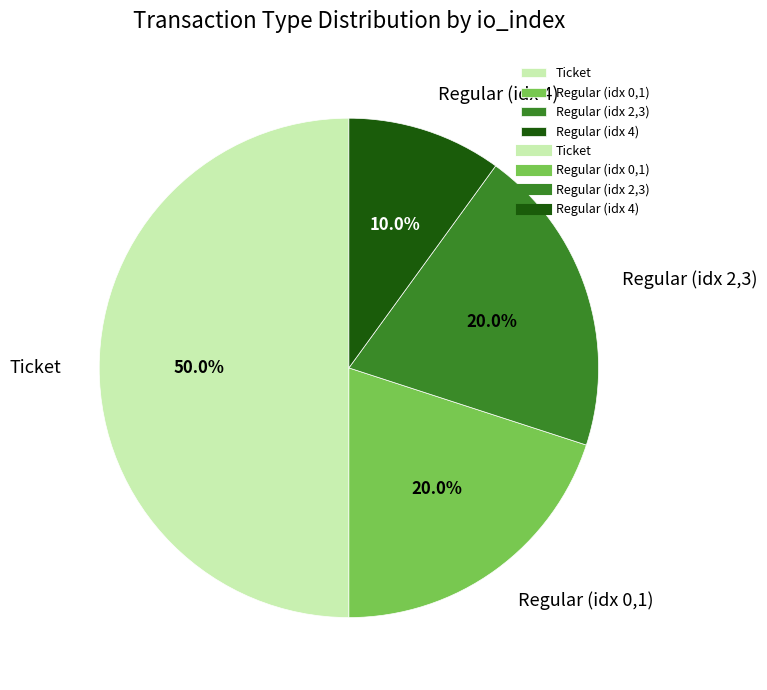

What is the ratio of the value at Ticket to the value at Regular (idx 0,1)?

2.5